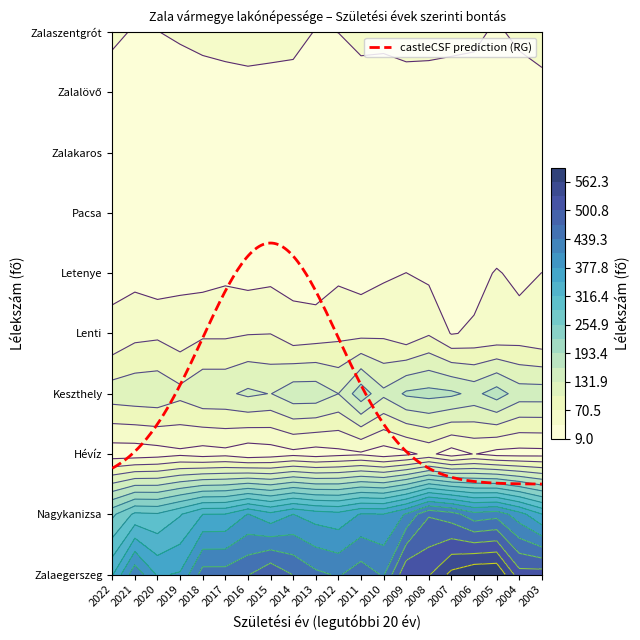

Which series has the largest total across all categories?

Zalaegerszeg